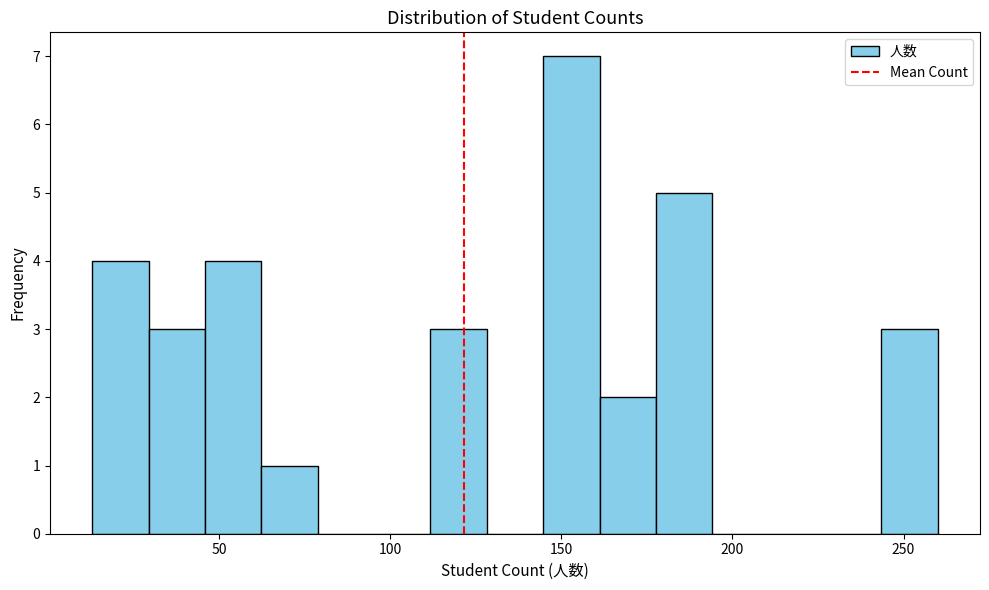

Read against the x-axis, roughly where is the centre of the tallest bar?

155